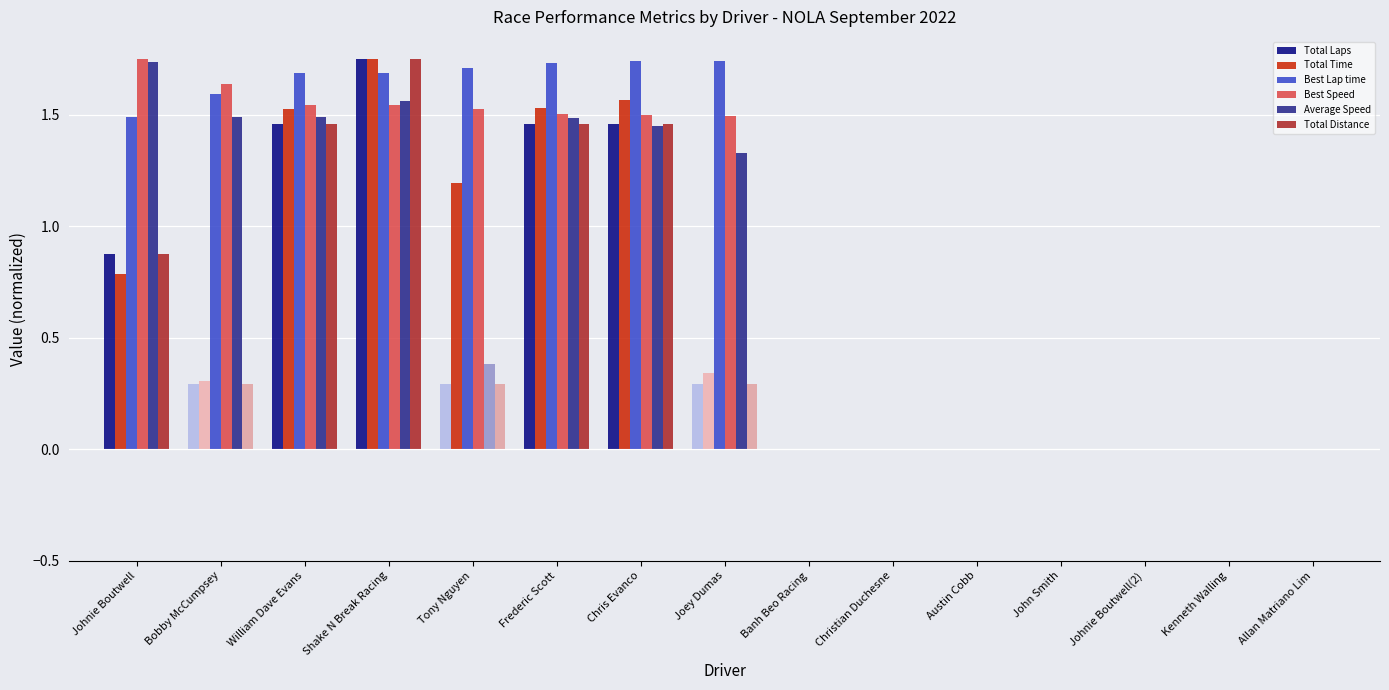

What is the total value across all series at Chris Evanco?

9.2